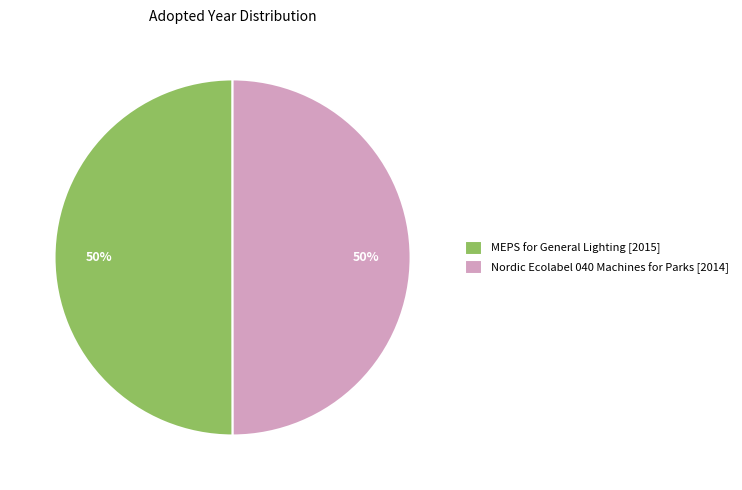

To the nearest percent, what is the average slice percentage?

50%